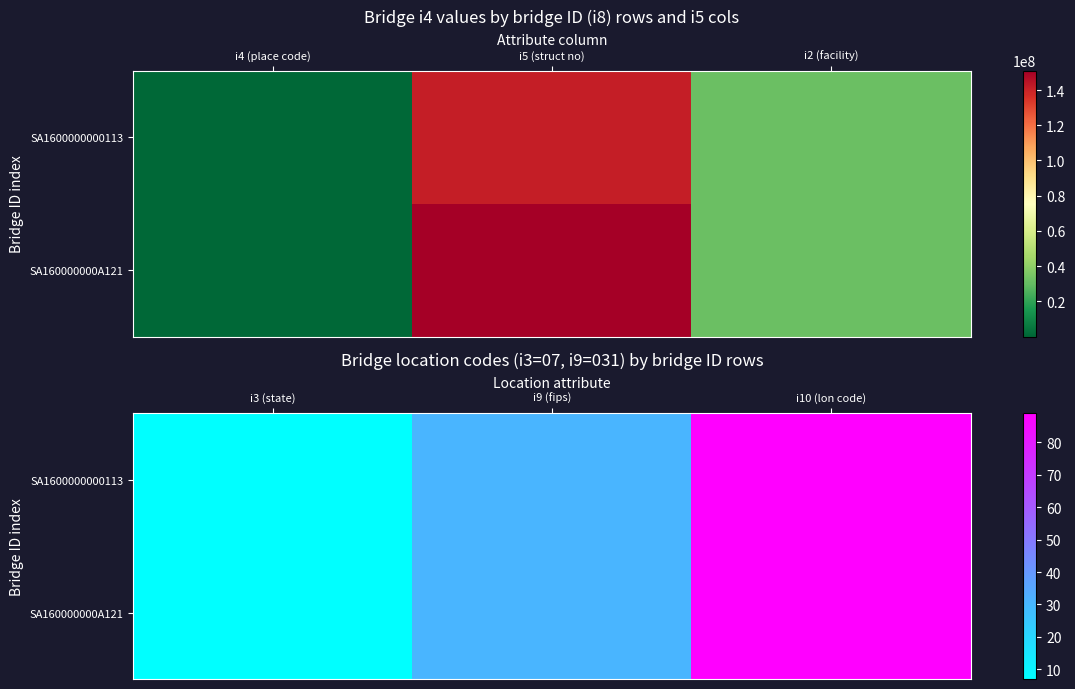

Between i4 (place code) and i2 (facility), which is larger?

i2 (facility)